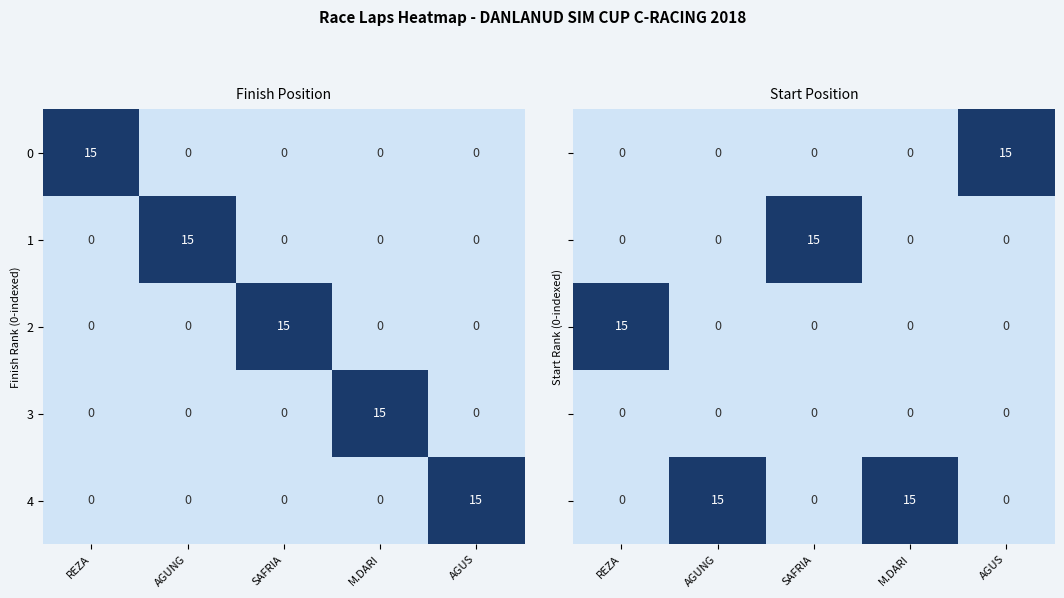

What is the sum of all 3 values?

15